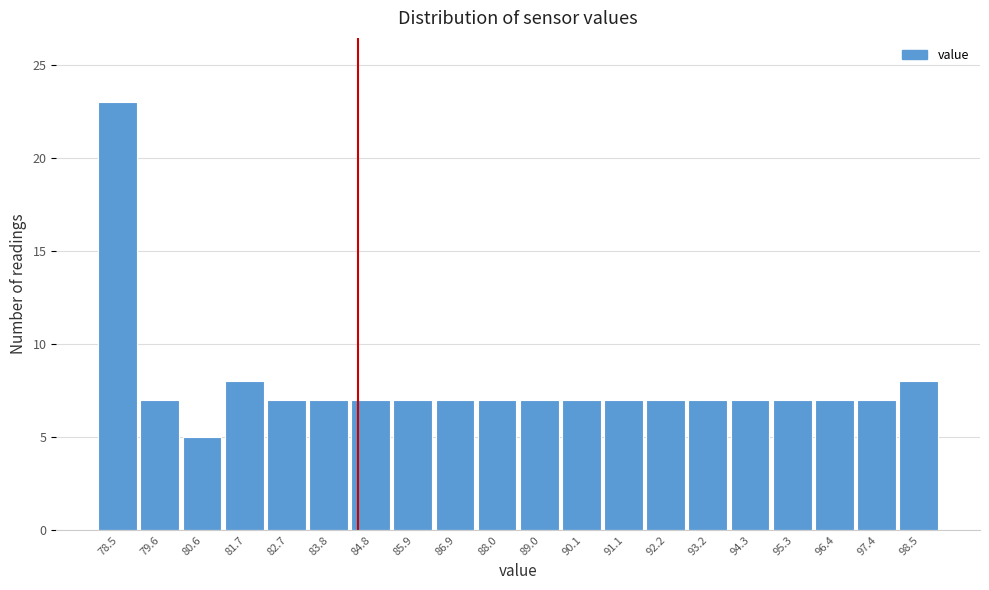

Reading left to right, what are all the values shown in this chart?

78.5=23	79.6=7	80.6=5	81.7=8	82.7=7	83.8=7	84.8=7	85.9=7	86.9=7	88.0=7	89.0=7	90.1=7	91.1=7	92.2=7	93.2=7	94.3=7	95.3=7	96.4=7	97.4=7	98.5=8